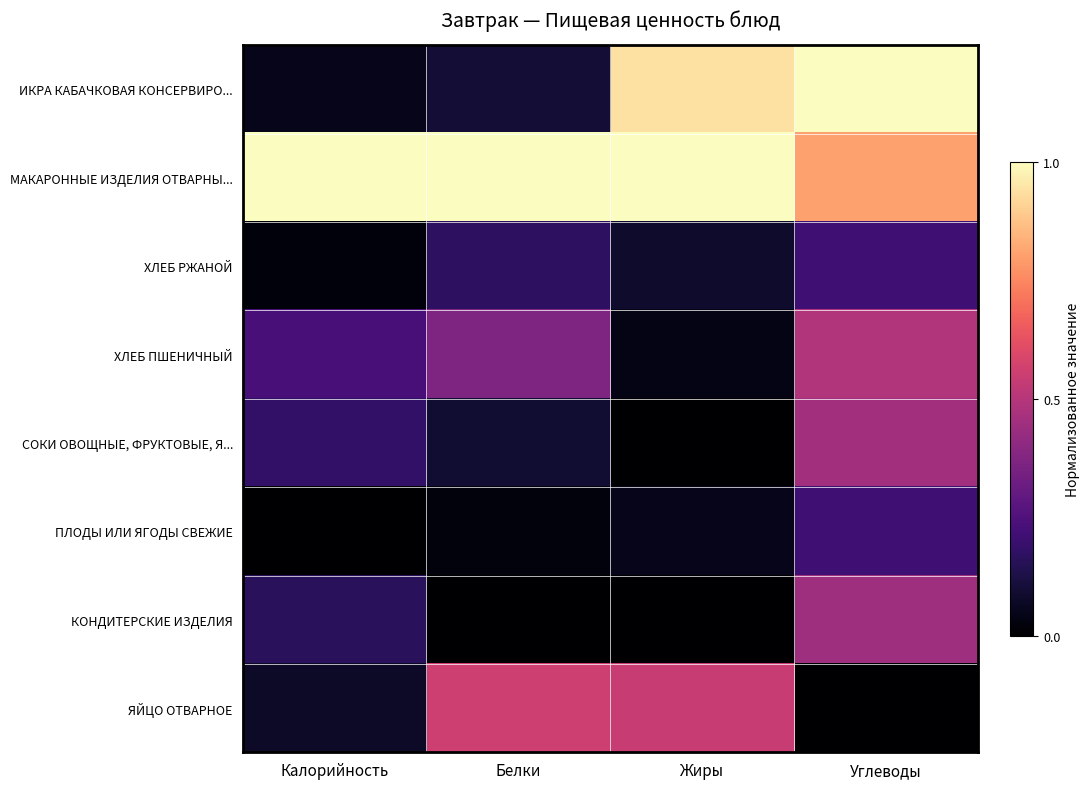

What is the difference between the second highest and minimum values in the ИКРА КАБАЧКОВАЯ КОНСЕРВИРО... series?

0.9